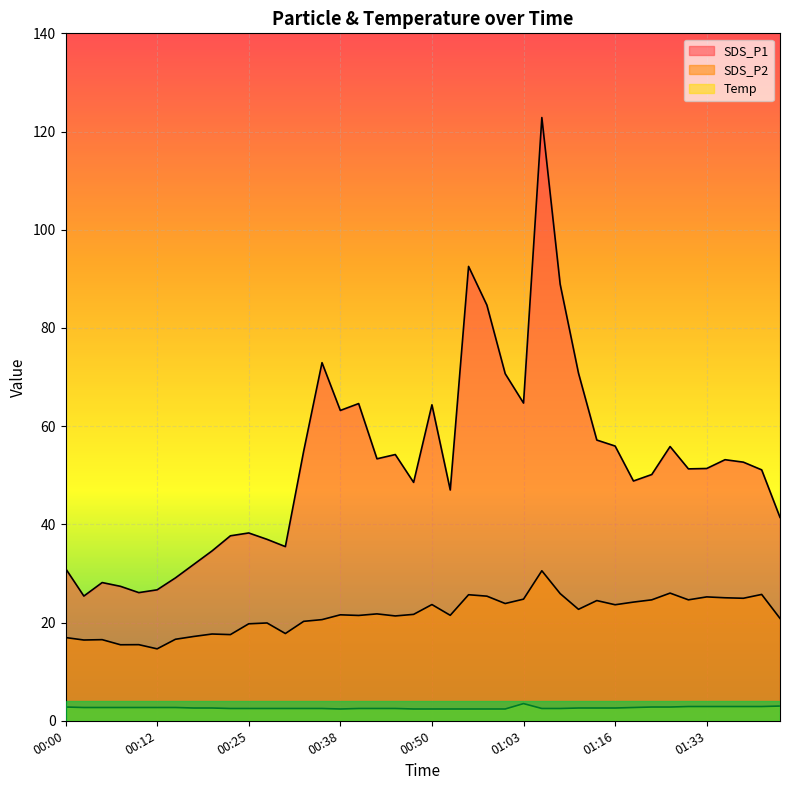

Rank the categories by Temp value from lowest to highest.

00:38, 00:48, 00:50, 00:53, 00:55, 00:58, 01:01, 00:23, 00:25, 00:28, 00:30, 00:33, 00:35, 00:40, 00:43, 00:45, 01:06, 01:08, 00:18, 00:20, 01:11, 01:14, 01:16, 00:03, 00:05, 00:07, 00:10, 00:12, 00:15, 01:19, 00:00, 01:26, 01:28, 01:31, 01:33, 01:36, 01:38, 01:41, 01:43, 01:03